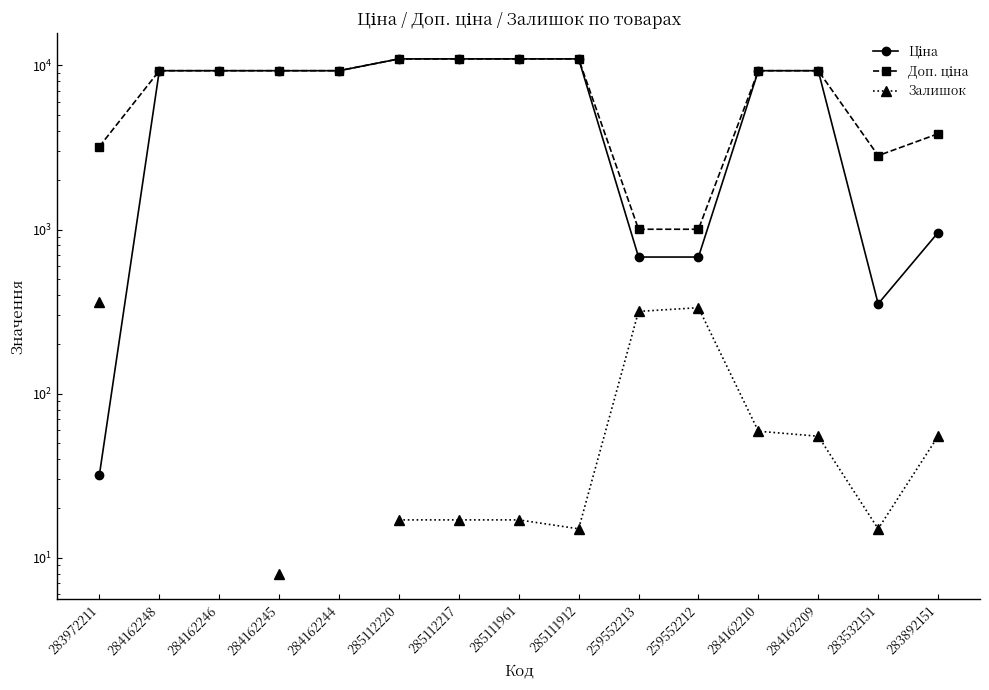

True or false: Ціна and Залишок cross at least once.

False